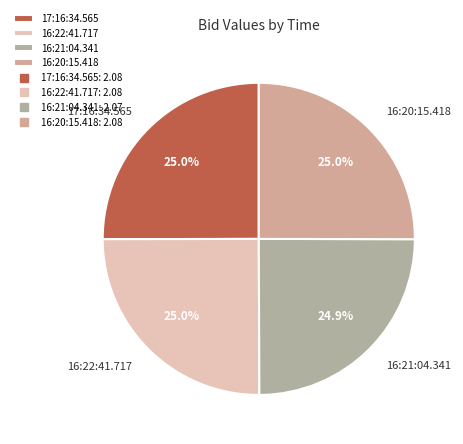

Does 16:21:04.341 account for over 50% of the chart?

No